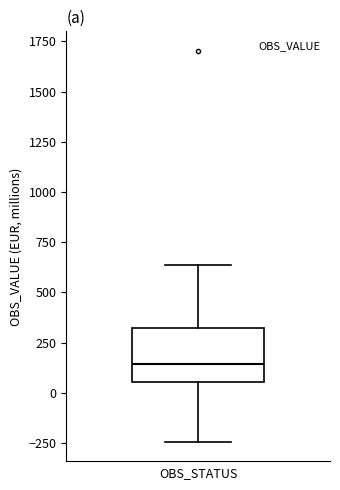

Where does the upper whisker of the box end on the y-axis? The values are not printed on the chart, so give them approximately, as read against the axis.

650